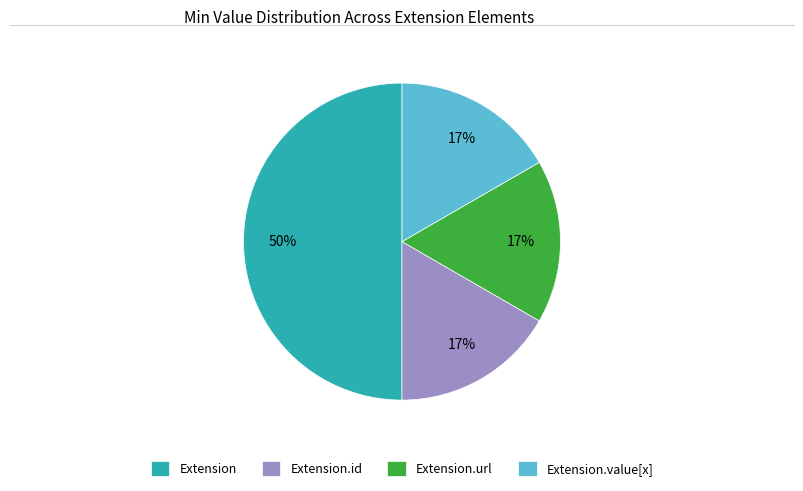

Do Extension and Extension.id together represent more than half of the pie?

Yes